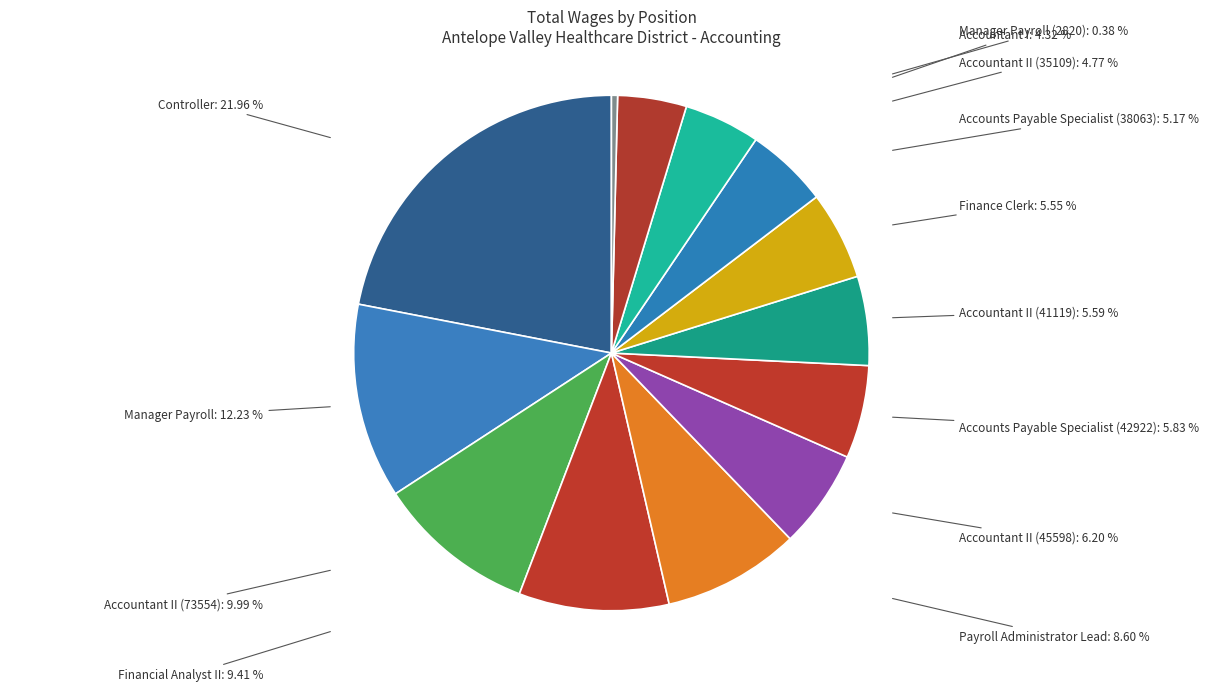

Which slice is the smallest?

Manager Payroll (2820)